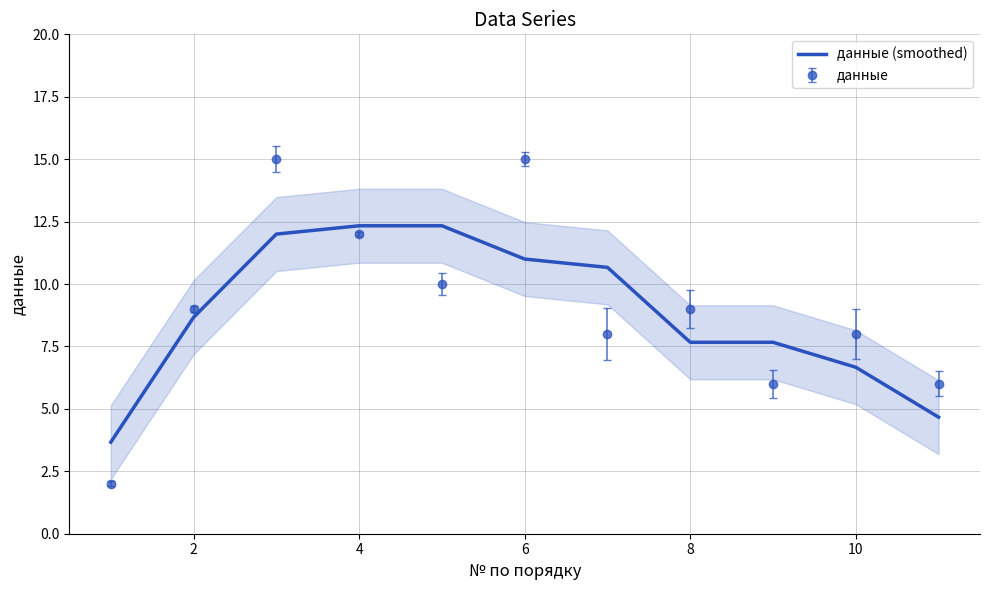

How many series are shown in this chart?

1